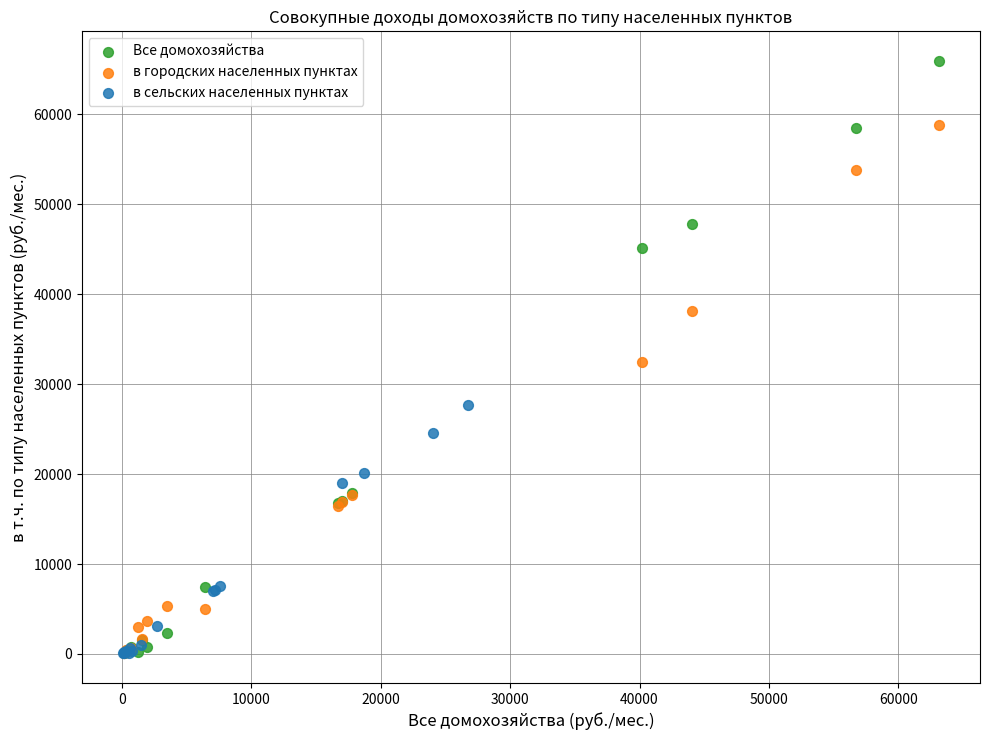

Which series contains the highest Y value?

Все домохозяйства